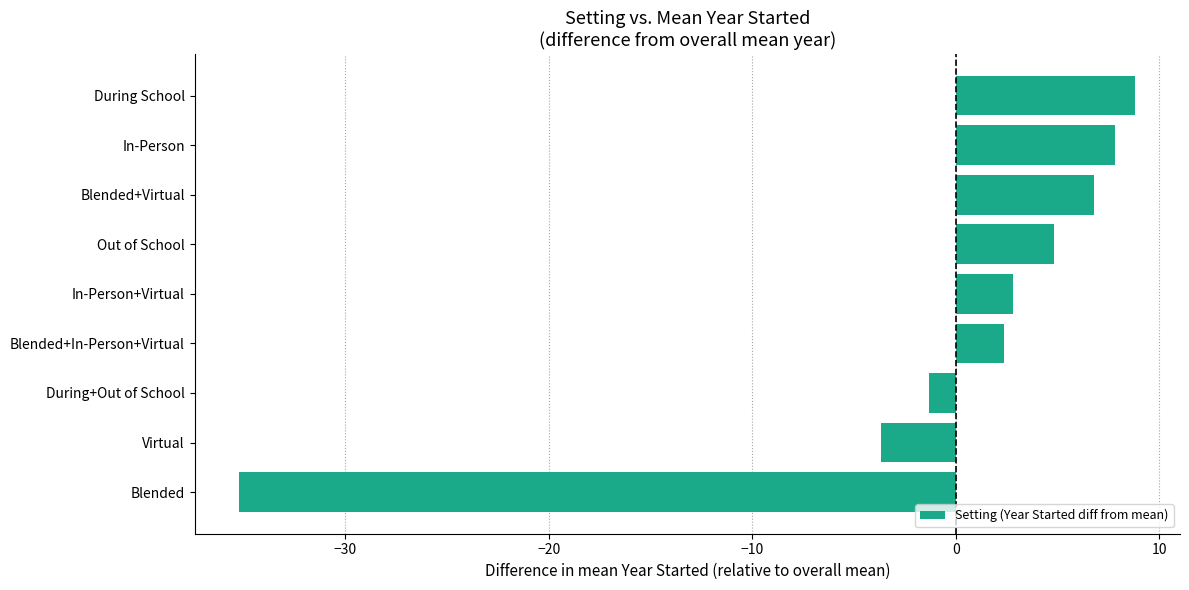

At which category does the chart reach its peak across all series?

During School